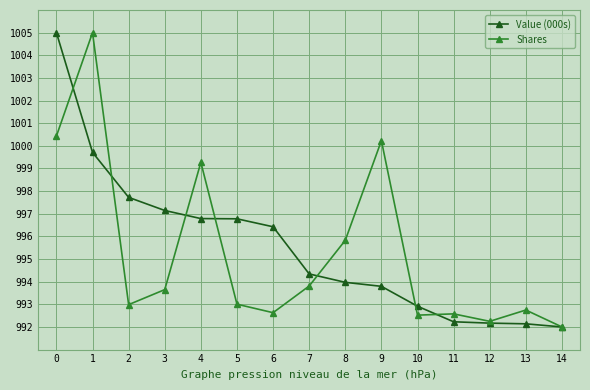

Which series has the largest total across all categories?

Value (000s)